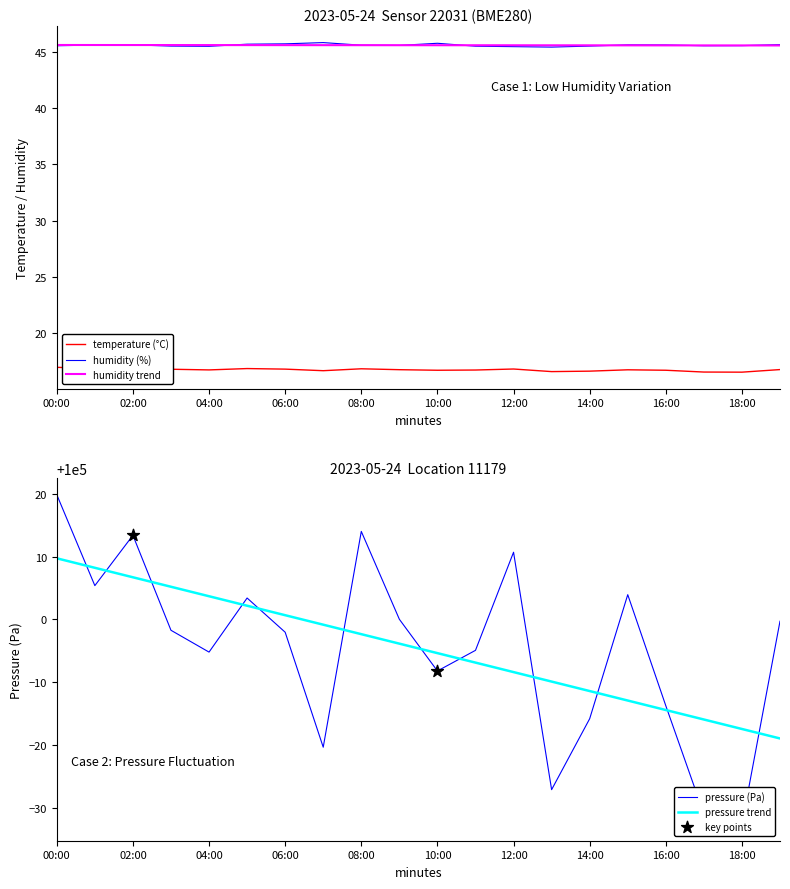

At which category is the sum across all series the highest?

00:00